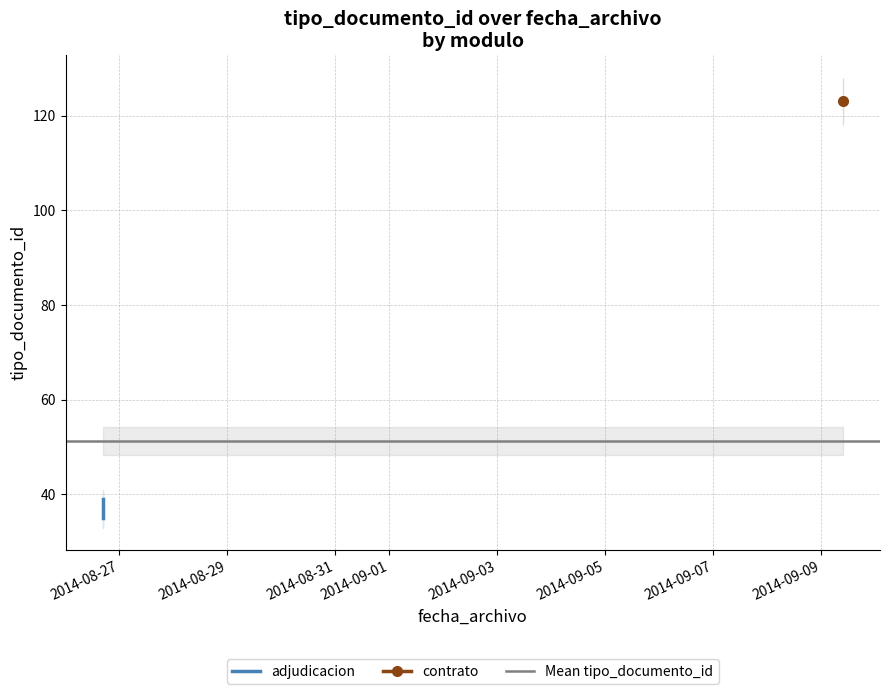

Is this an area chart (filled region under the line)?

No